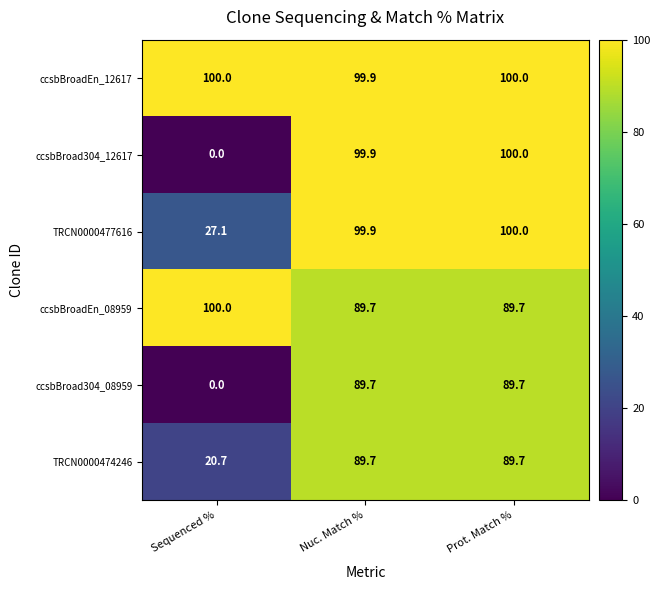

Rank the categories by ccsbBroad304_12617 value from highest to lowest.

Prot. Match %, Nuc. Match %, Sequenced %